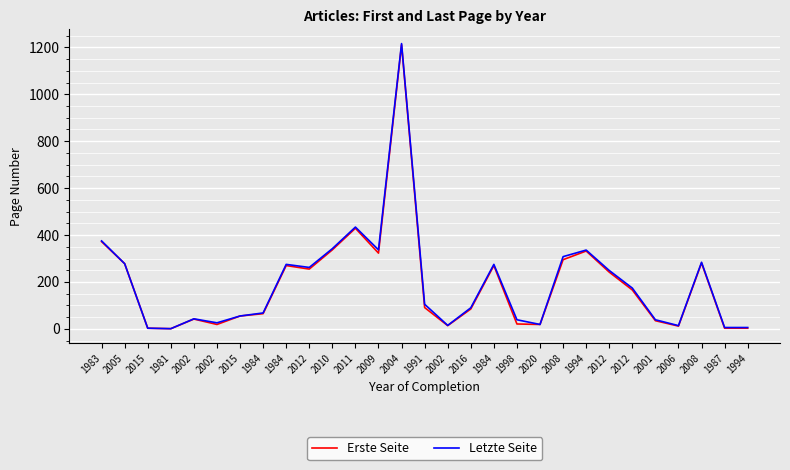

True or false: Letzte Seite and Erste Seite cross at least once.

False